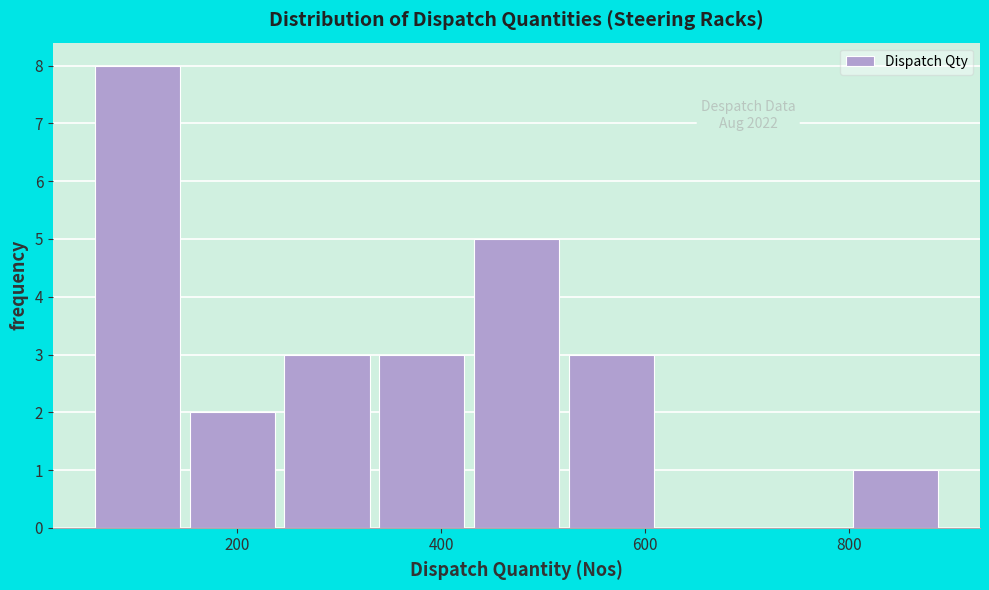

Which range on the x-axis has the tallest bar?

60 to 160